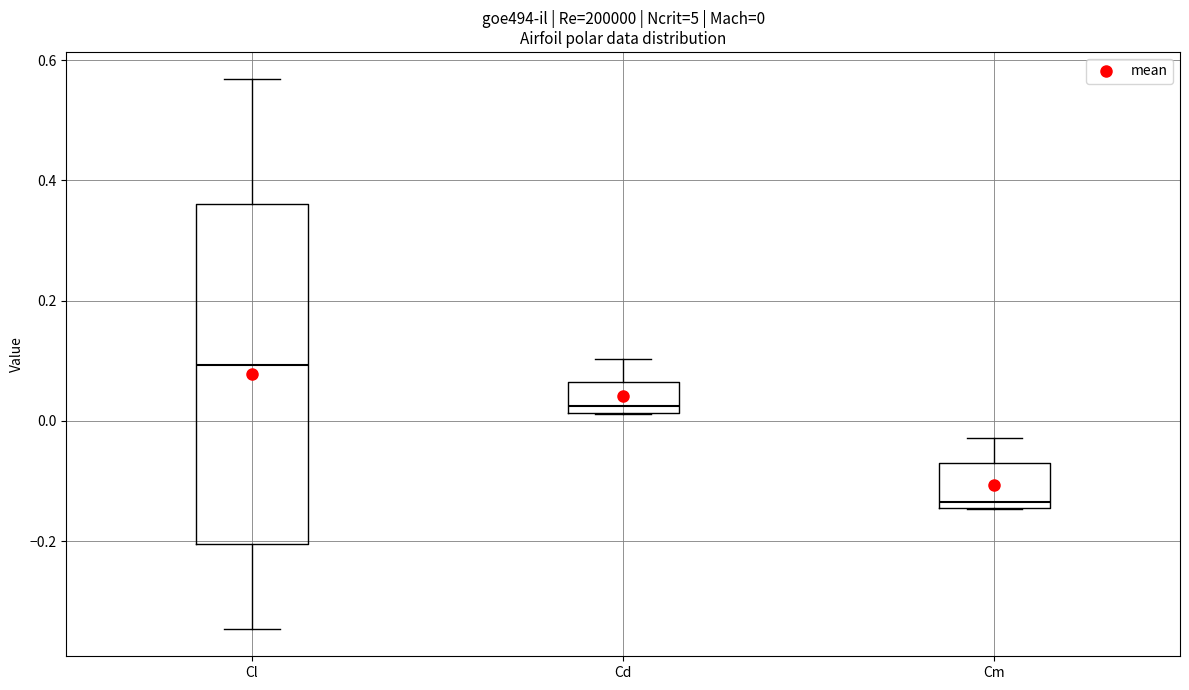

Comparing the boxes themselves (not the whiskers), which one is the tallest?

Cl